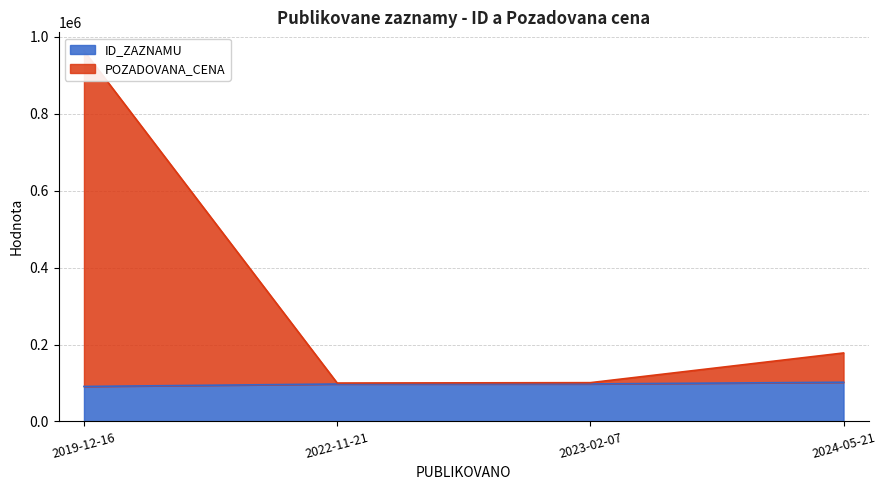

What is the difference between the highest and lowest values at 2023-02-07?

3300